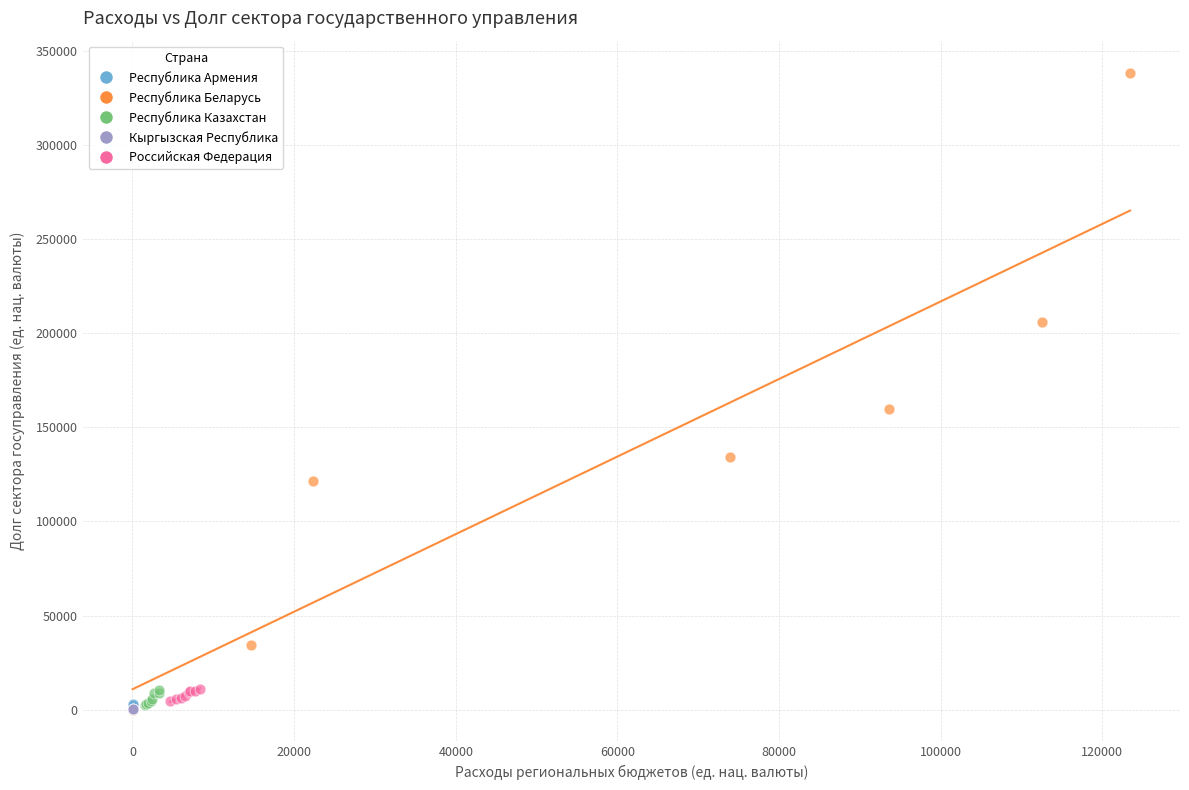

Which series has the widest spread of Y values?

Республика Беларусь